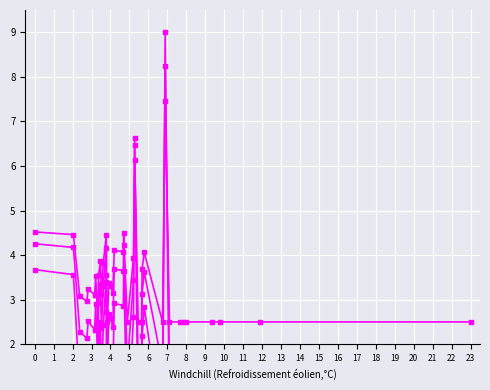

What is the sum of the MDC_V line 3 values at 4 and 2?

6.3